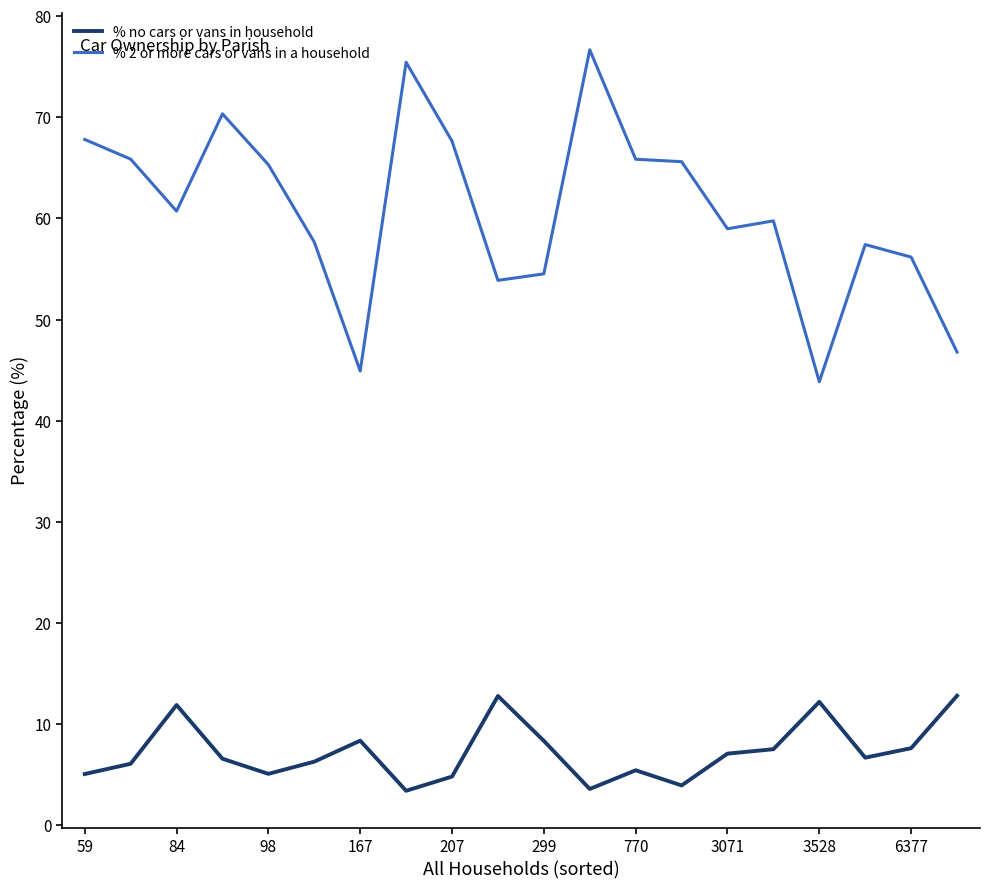

At how many categories does at least one series exceed 34?

20